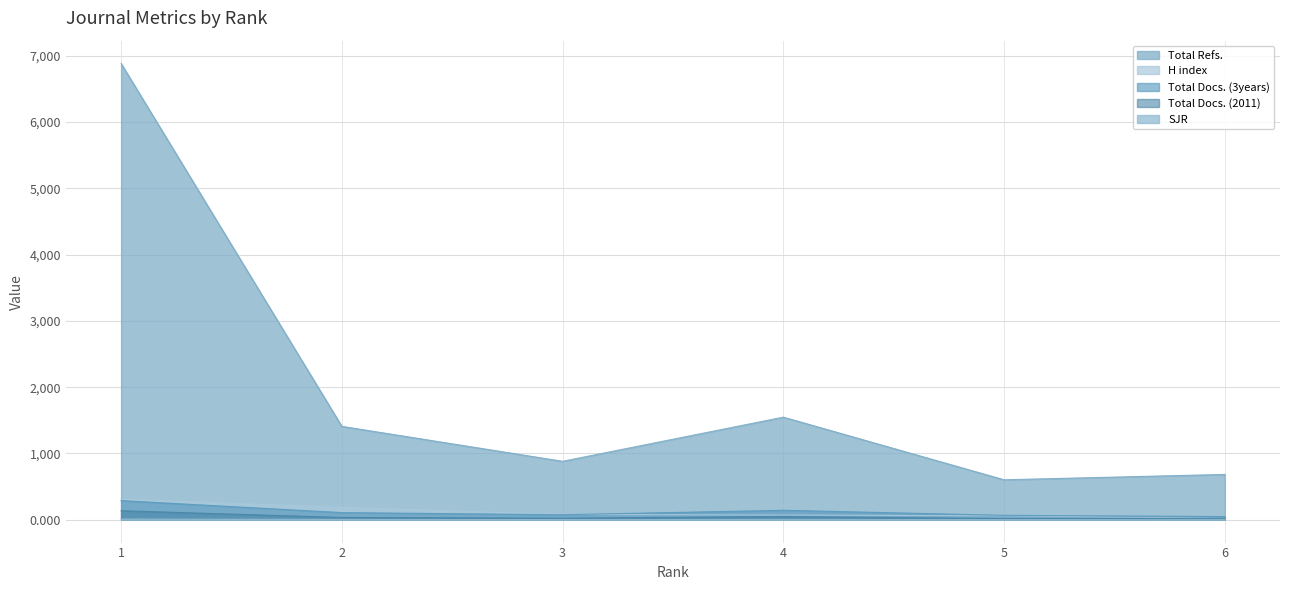

True or false: Total Docs. (3years) and Total Refs. cross at least once.

False